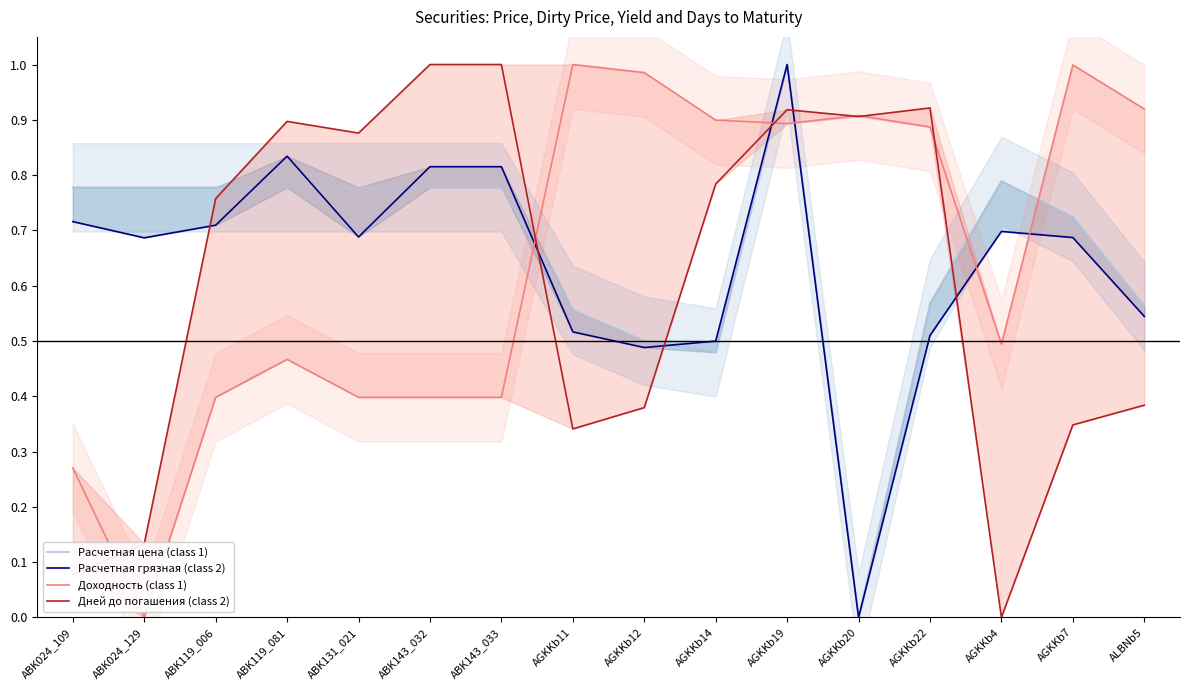

What is the sum of the Дней до погашения (class 2) values at ABK143_032 and AGKKb20?

1.9